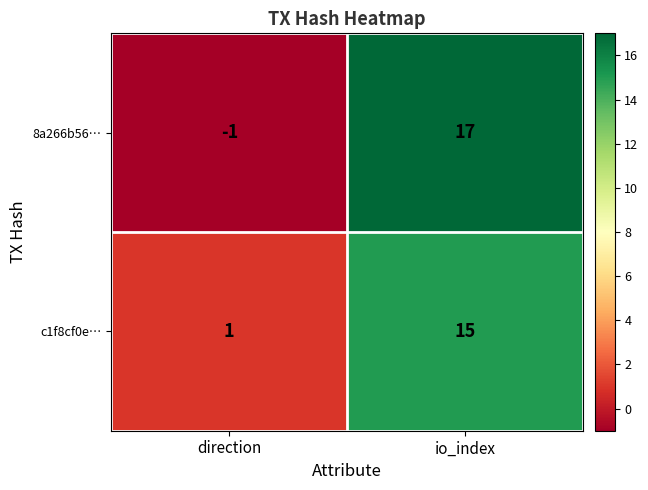

At which label is 8a266b56… closest to 8?

direction